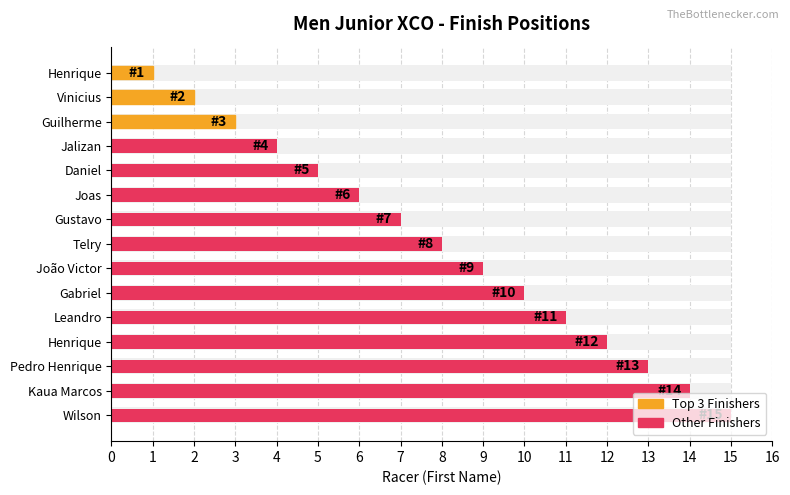

Reading left to right, extract all data points from this chart.

1	2	3	4	5	6	7	8	9	10	11	12	13	14	15